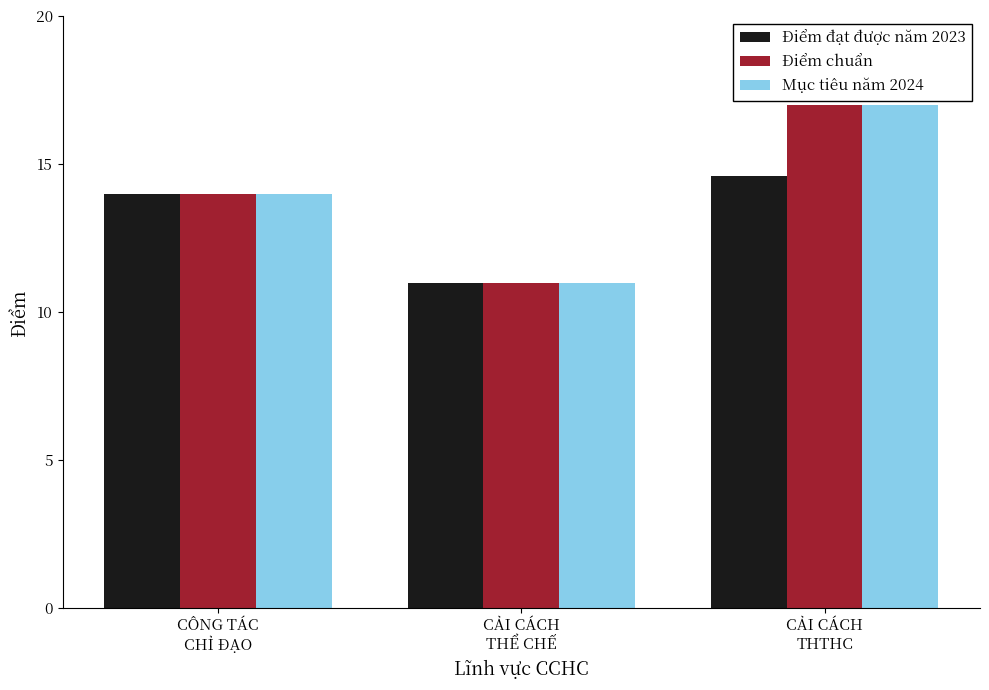

What is the lowest value of the Mục tiêu năm 2024 series?

11.0